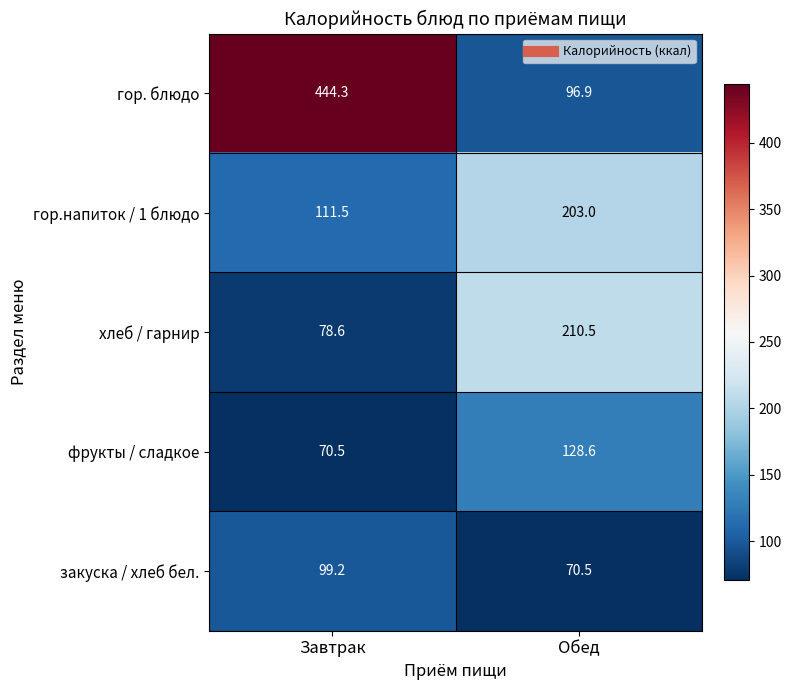

Reading left to right, what are all the values shown in this chart?

гор. блюдо: Завтрак=444.3	Обед=96.9
гор.напиток / 1 блюдо: Завтрак=111.5	Обед=203.0
хлеб / гарнир: Завтрак=78.6	Обед=210.5
фрукты / сладкое: Завтрак=70.5	Обед=128.6
закуска / хлеб бел.: Завтрак=99.2	Обед=70.5